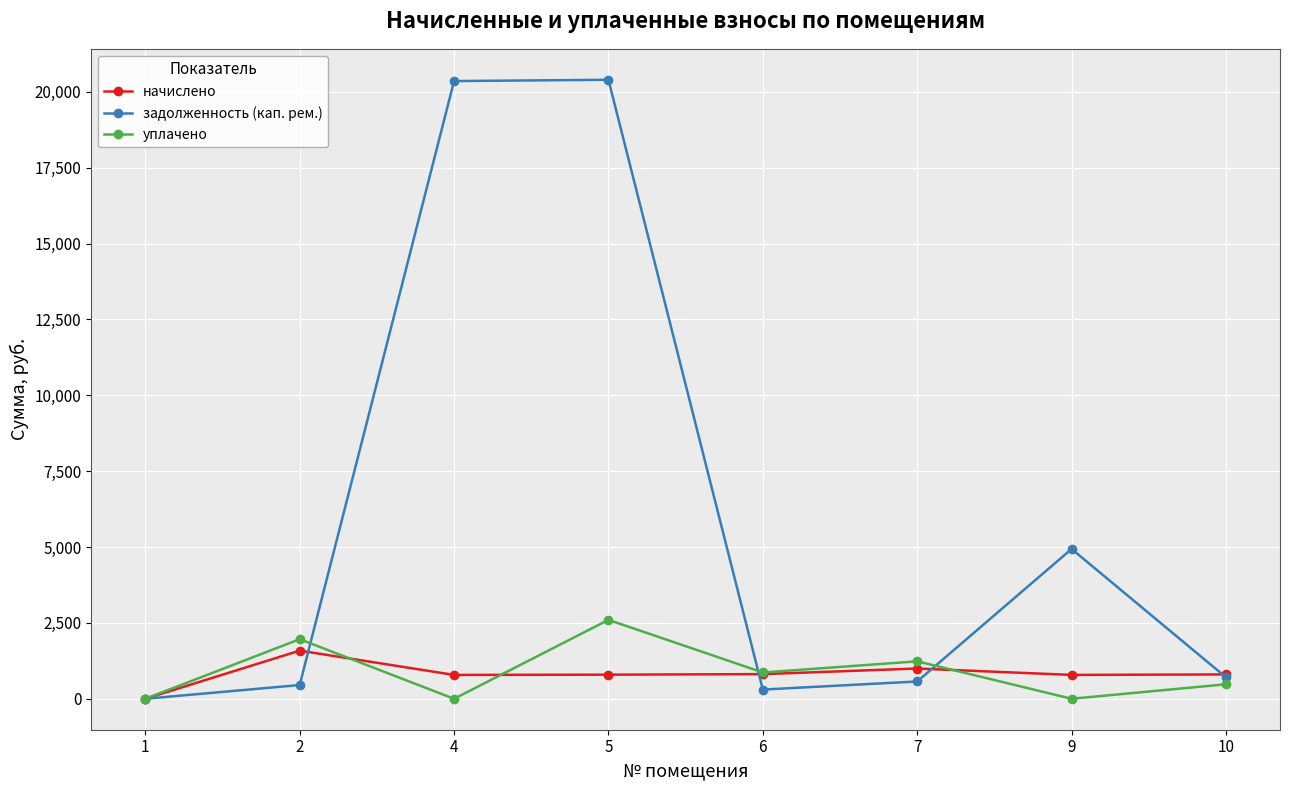

True or false: задолженность (кап. рем.) has more than 0 interior local peaks.

True